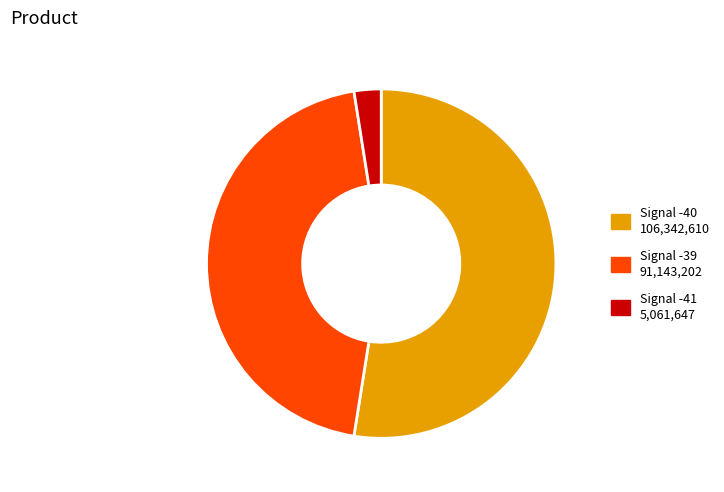

Does any single category account for the majority?

Yes